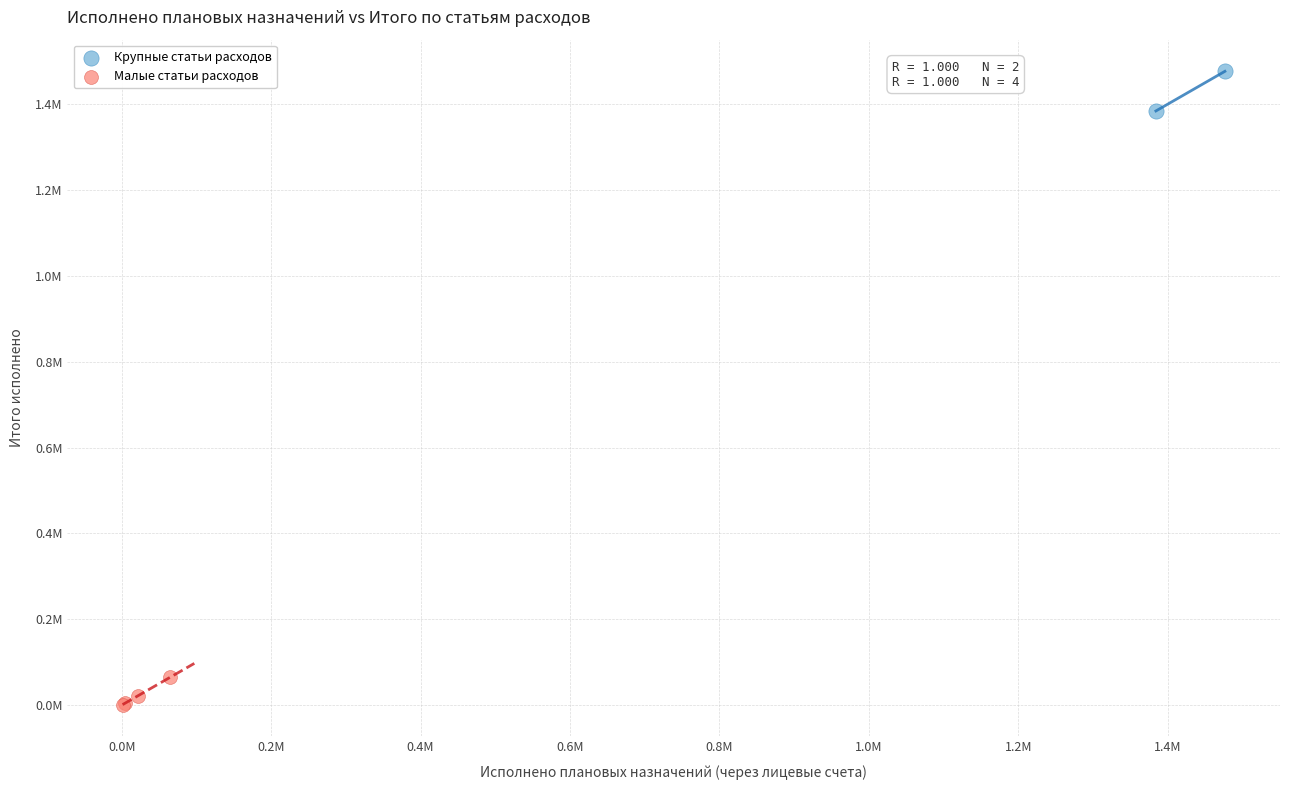

Which series reaches the maximum Y coordinate?

Крупные статьи расходов